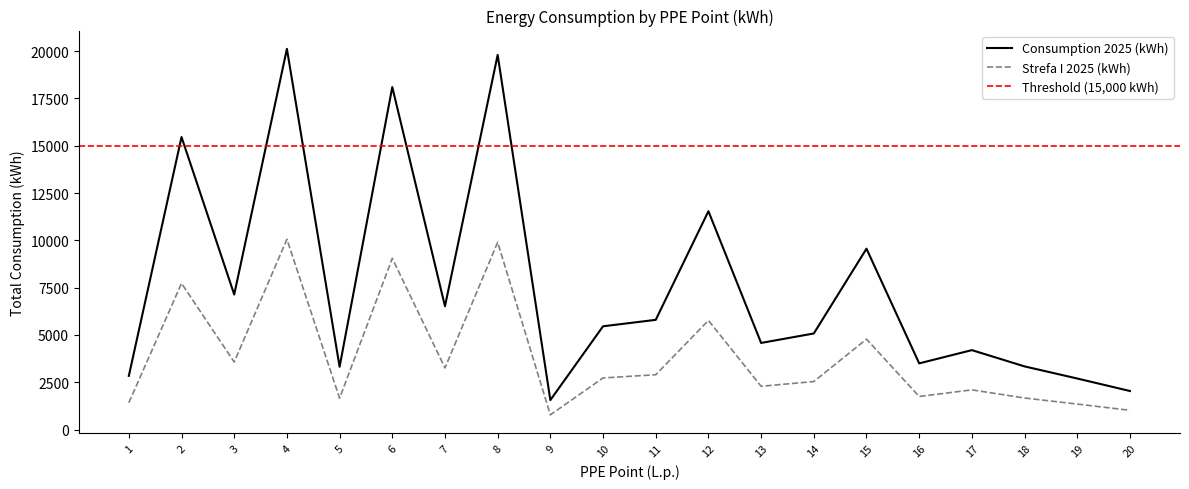

What is the difference between the maximum and minimum values in the Consumption 2025 (kWh) series?

18560